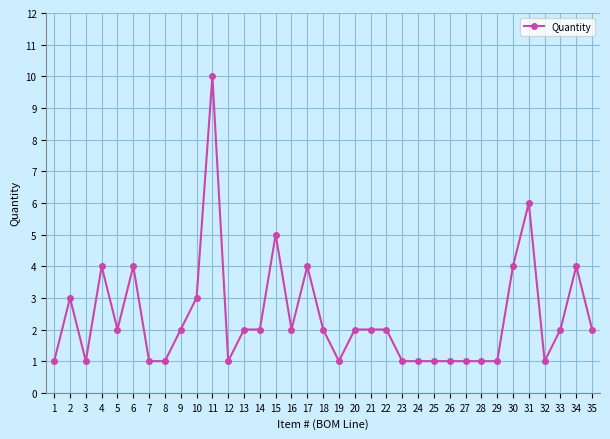

How many lines are shown in the chart?

1